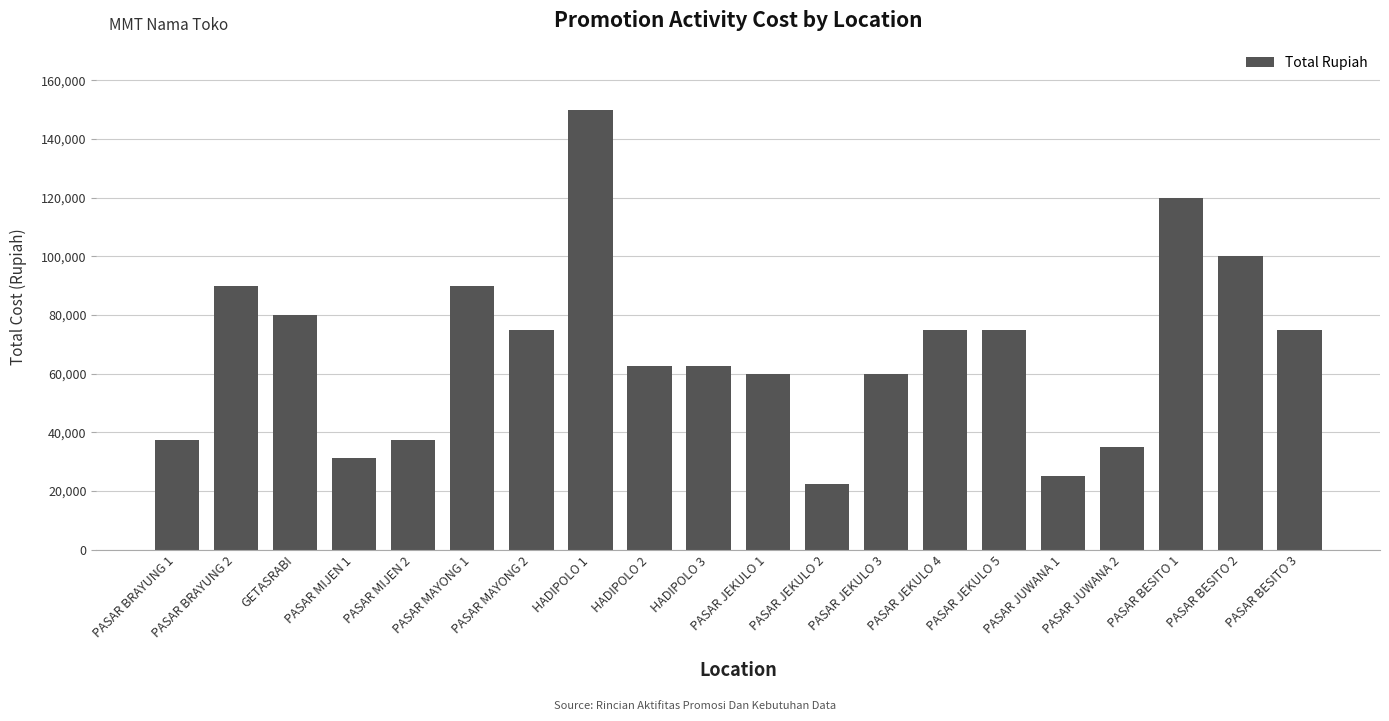

What is the maximum value shown in the chart?

150000